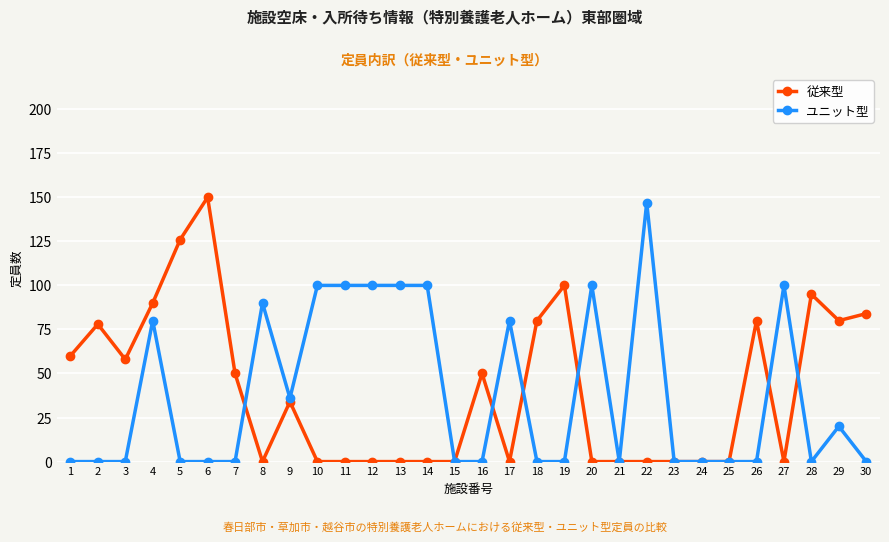

What is the difference between the ユニット型 values at 12 and 16?

100